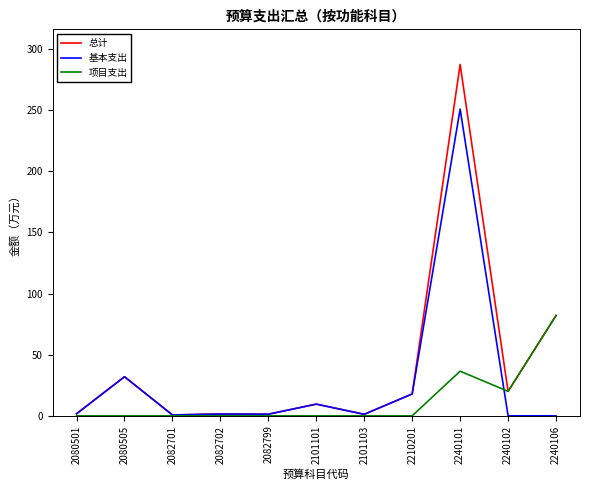

True or false: 总计 has more than 2 points higher than both neighbors.

True